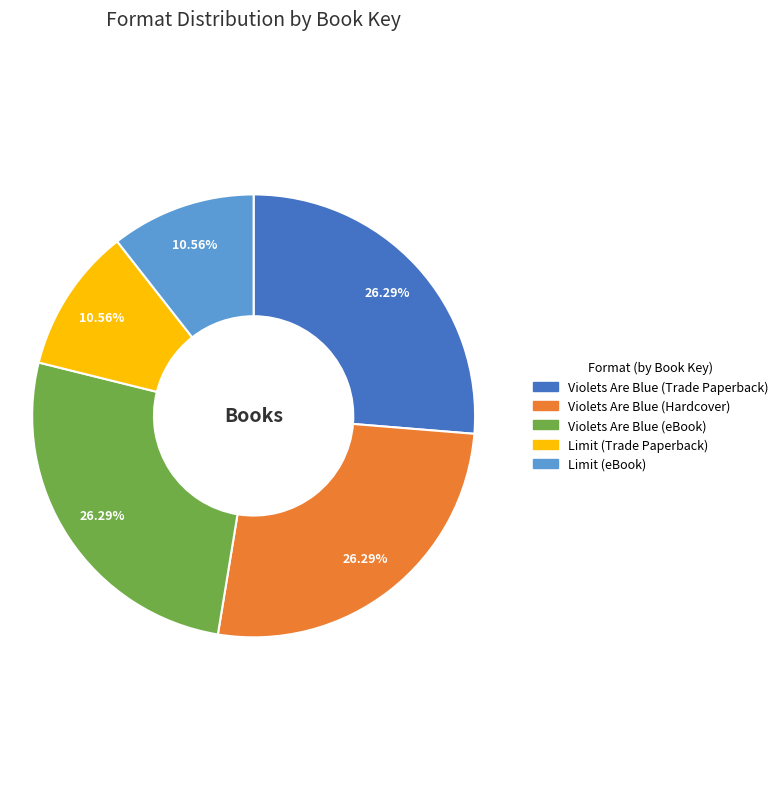

What is the ratio of the value at Limit (Trade Paperback) to the value at Limit (eBook)?

1.0